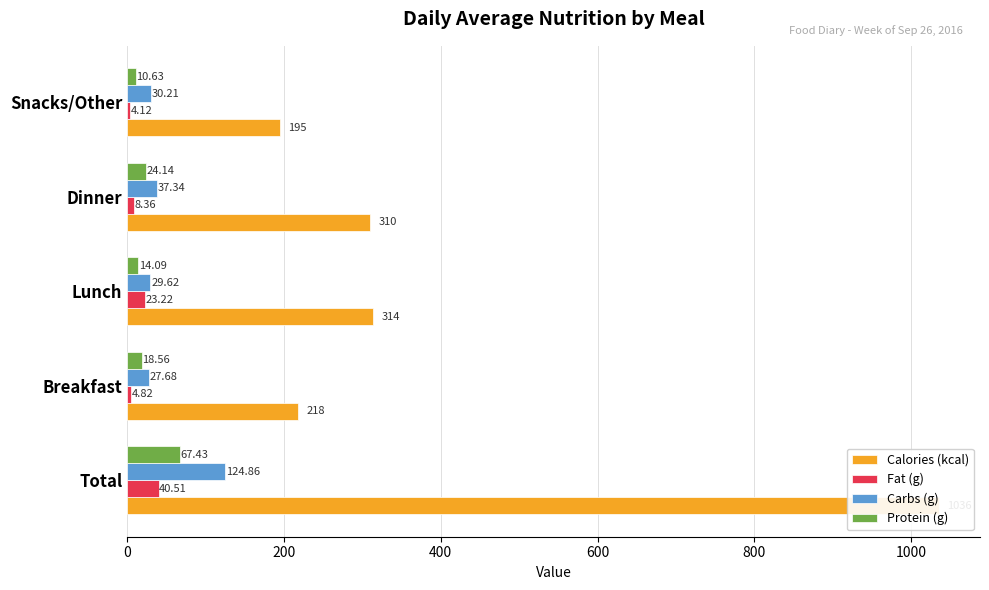

What is the sum of the Protein (g) values at Breakfast and Dinner?

42.7